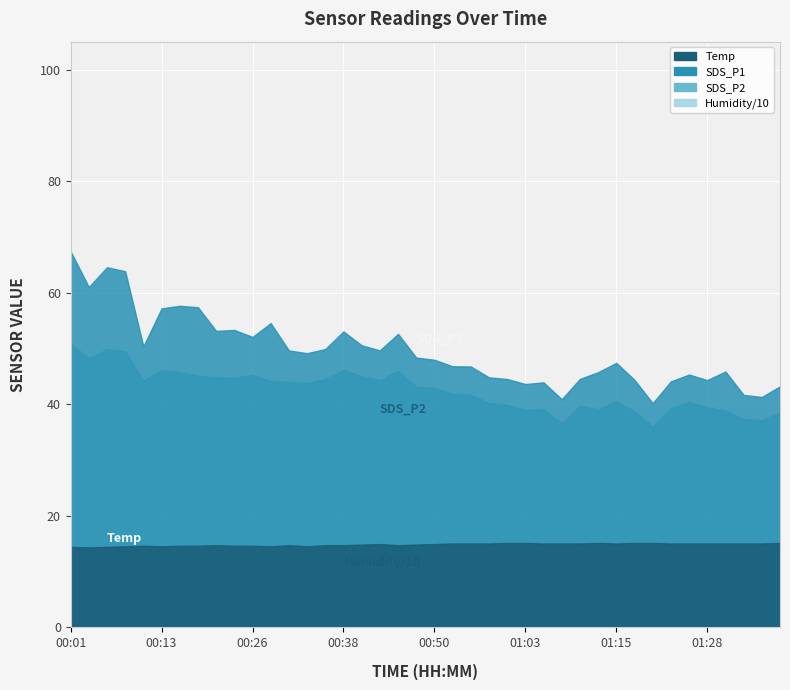

What is the difference between the SDS_P2 values at 01:20 and 00:38?

10.2